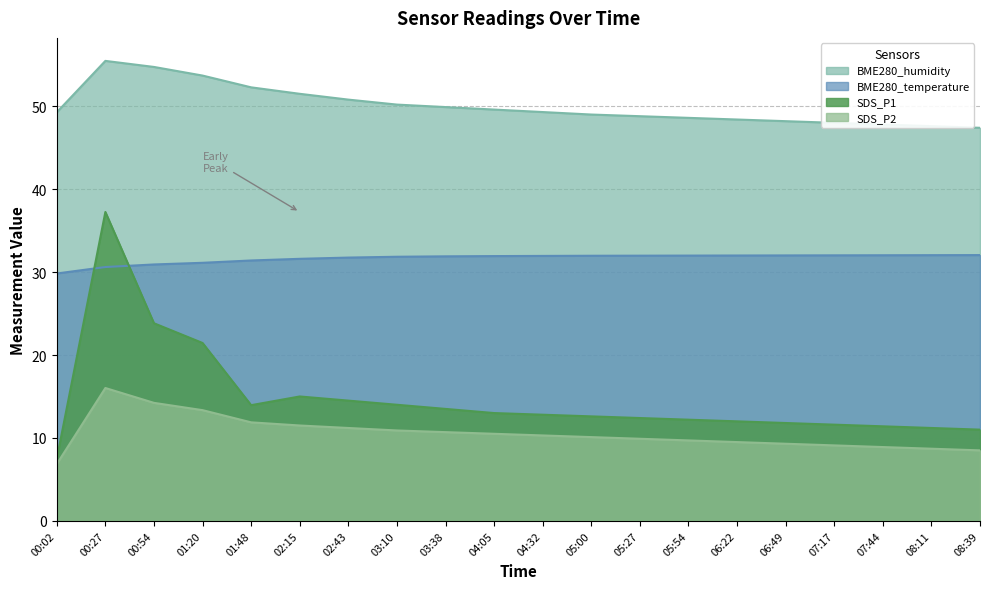

Rank the series by their maximum value, from lowest to highest.

SDS_P2, BME280_temperature, SDS_P1, BME280_humidity